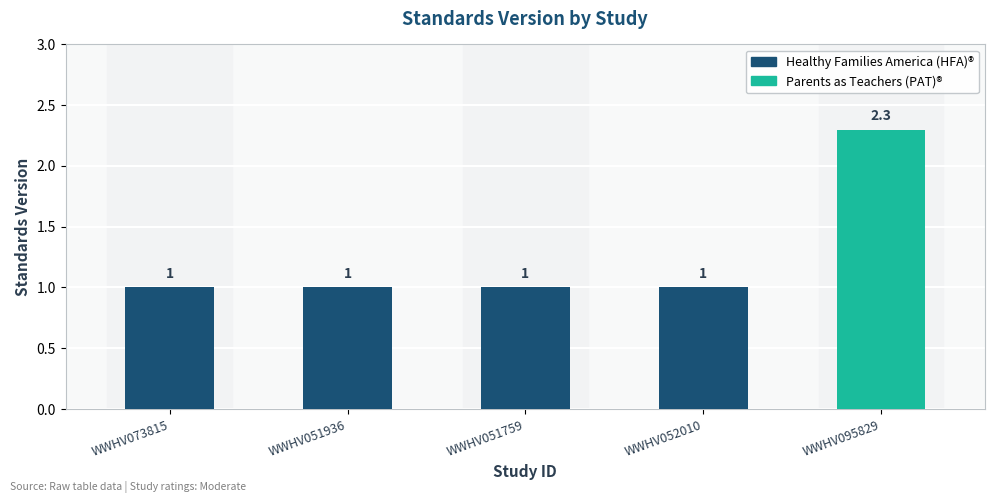

What is the sum of the values at WWHV095829 and WWHV052010?

3.3